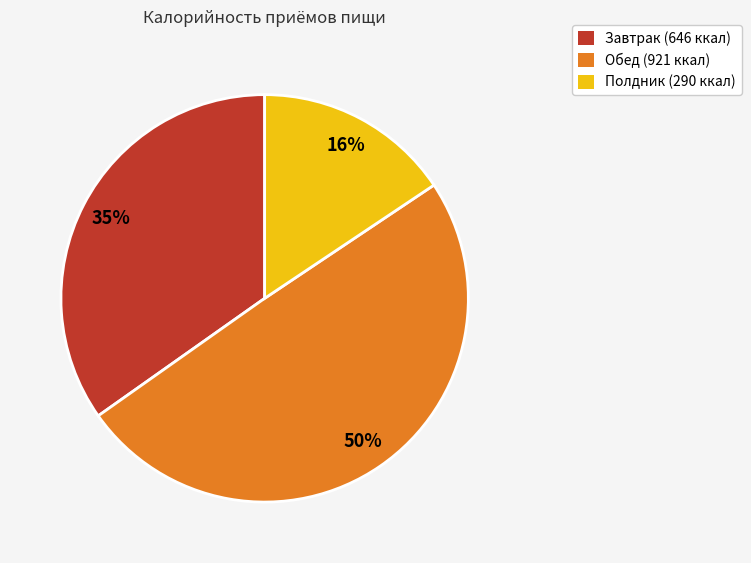

Count the number of slices in the pie.

3